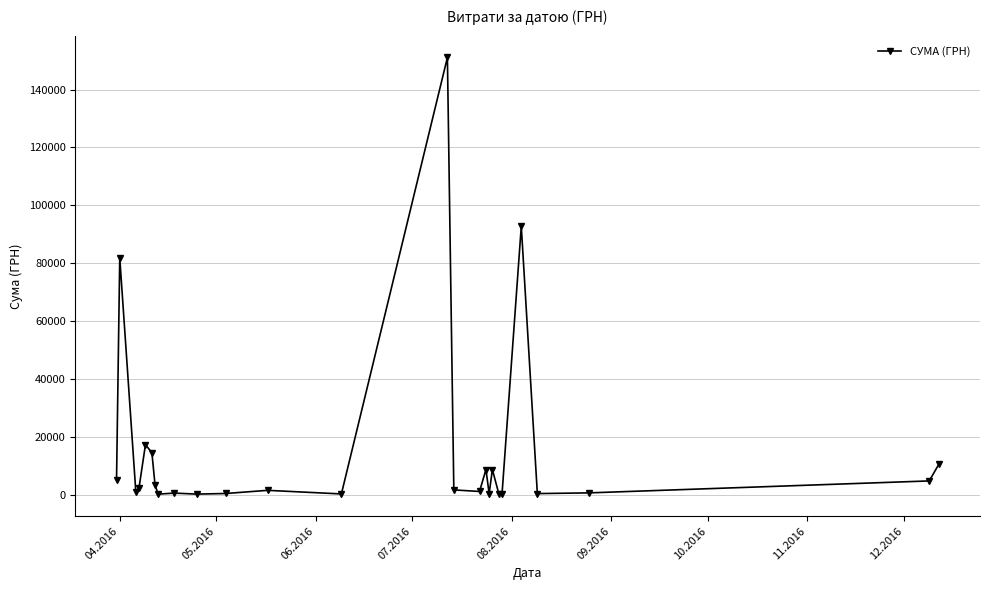

What is the maximum value shown in the chart?

151115.9